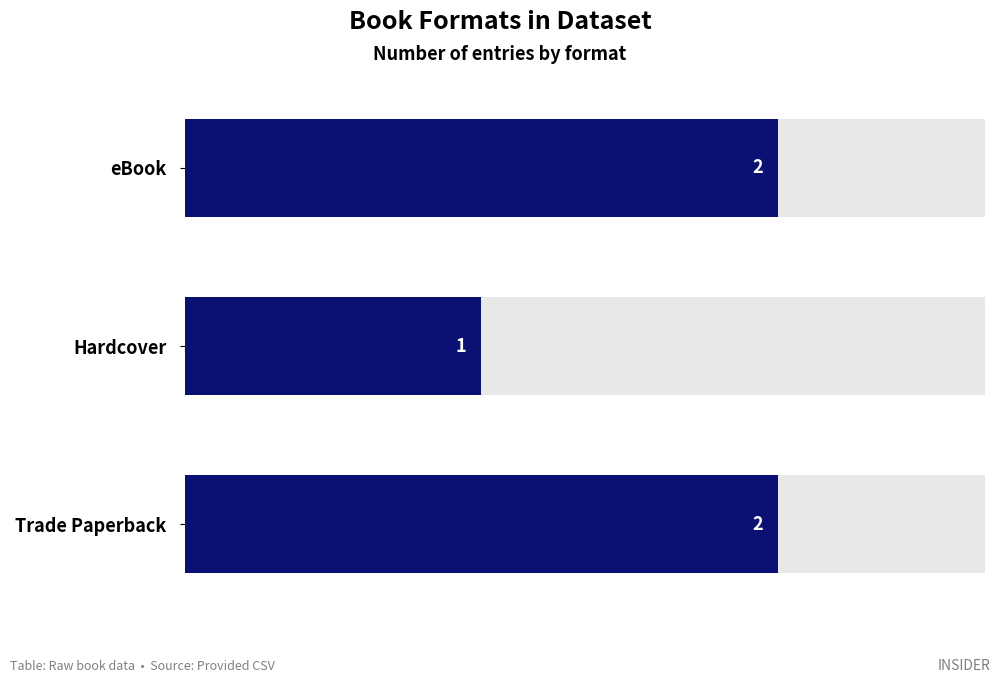

Reading left to right, extract all data points from this chart.

2	1	2